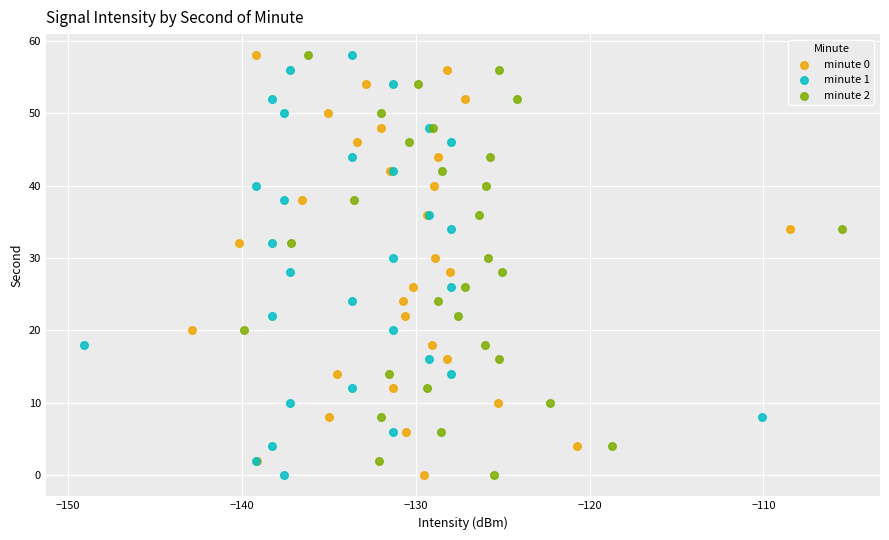

What are all the series names shown in the legend?

minute 0, minute 1, minute 2